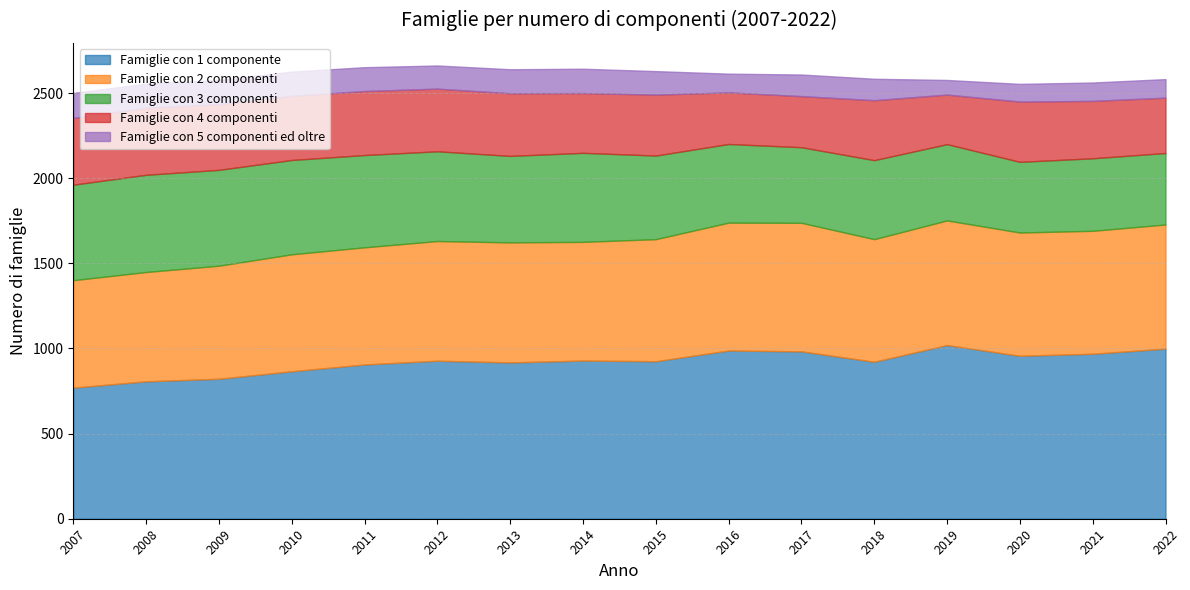

Which series changed the most between 2009 and 2019?

Famiglie con 1 componente